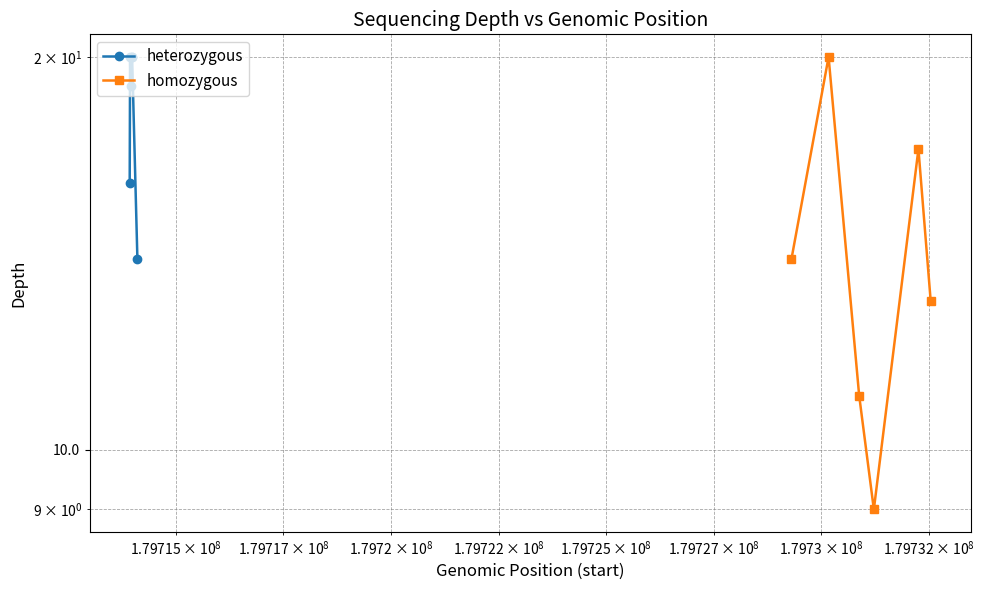

Which series has the widest spread of values?

homozygous